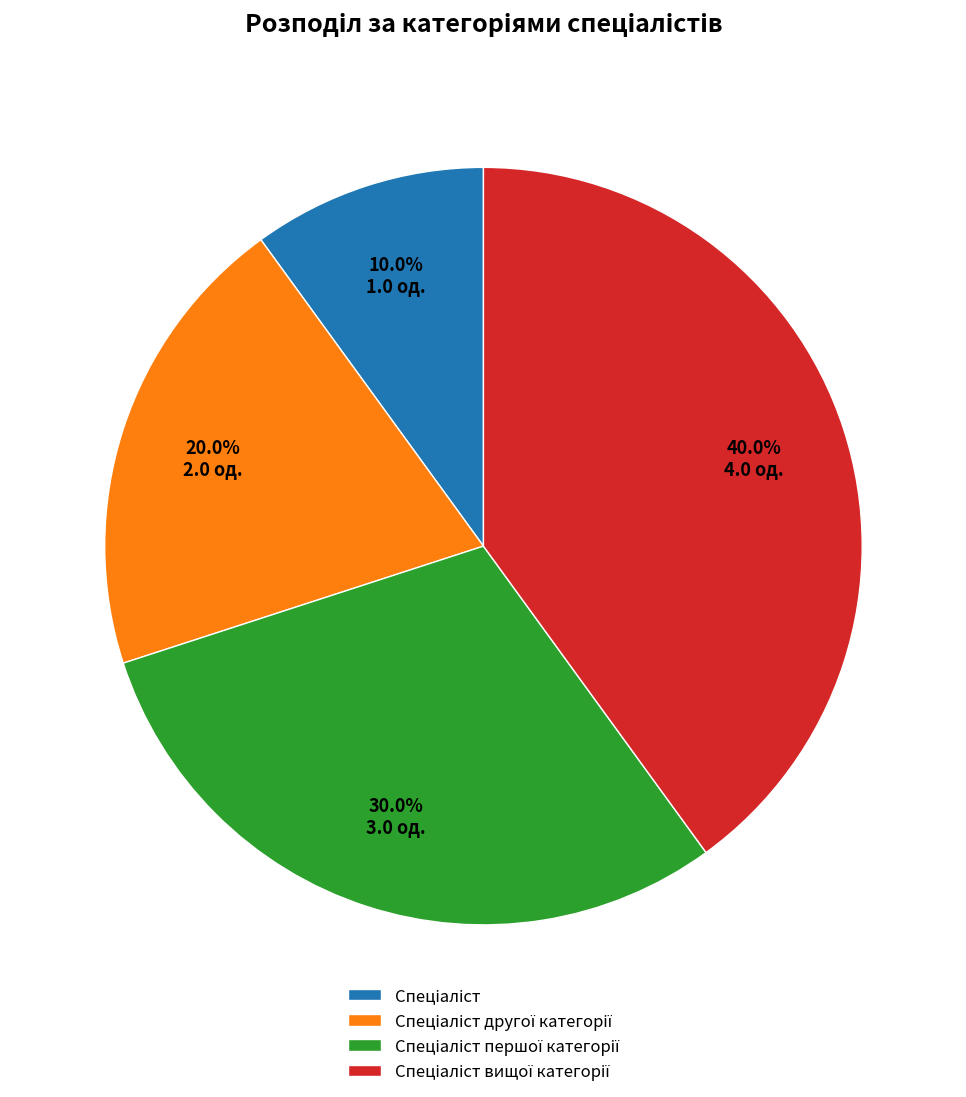

Is there any slice that represents more than half of the pie?

No